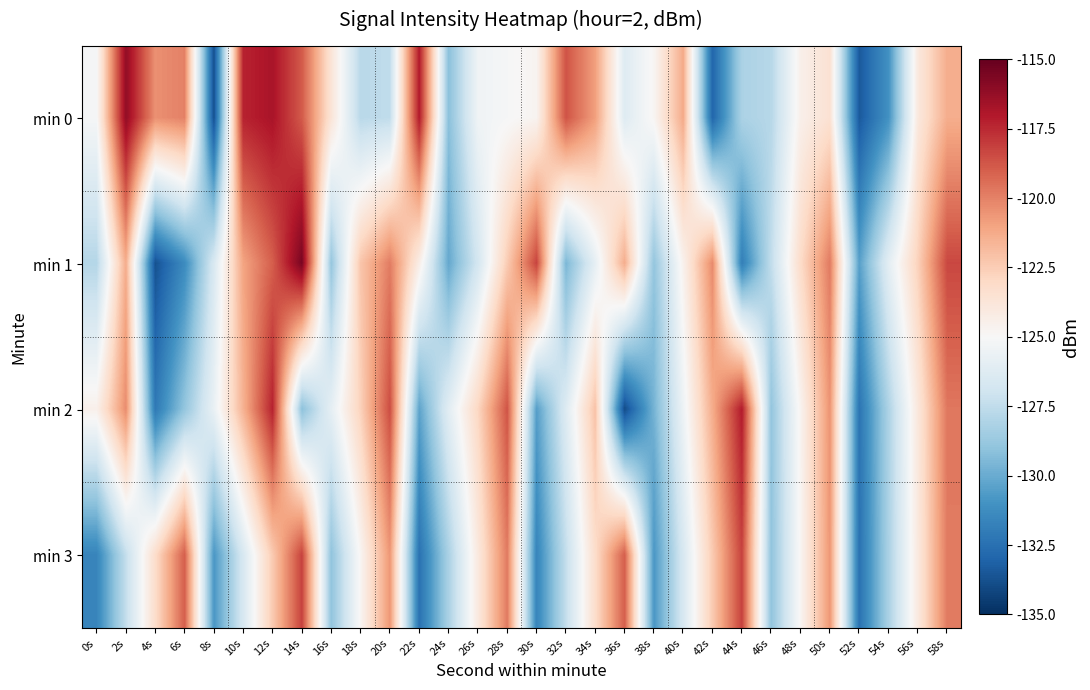

Reading left to right, transcribe all the data shown in this chart.

min 0: 0s=-125.1	2s=-116.2	4s=-120.4	6s=-120.0	8s=-133.8	10s=-117.3	12s=-116.8	14s=-118.9	16s=-123.7	18s=-127.7	20s=-127.5	22s=-117.1	24s=-129.2	26s=-125.4	28s=-125.1	30s=-124.7	32s=-118.7	34s=-120.9	36s=-126.3	38s=-124.8	40s=-121.2	42s=-132.9	44s=-128.2	46s=-127.8	48s=-124.5	50s=-123.5	52s=-133.4	54s=-131.0	56s=-124.0	58s=-121.3
min 1: 0s=-127.9	2s=-121.3	4s=-133.7	6s=-131.3	8s=-126.6	10s=-121.0	12s=-119.0	14s=-115.5	16s=-128.9	18s=-122.2	20s=-119.8	22s=-124.3	24s=-130.1	26s=-126.8	28s=-122.5	30s=-118.2	32s=-129.6	34s=-125.9	36s=-121.3	38s=-128.9	40s=-124.6	42s=-120.2	44s=-131.9	46s=-127.5	48s=-123.1	50s=-119.8	52s=-130.5	54s=-126.0	56s=-122.7	58s=-118.3
min 2: 0s=-124.5	2s=-120.3	4s=-132.1	6s=-128.9	8s=-125.7	10s=-121.5	12s=-117.3	14s=-129.1	16s=-125.9	18s=-122.7	20s=-118.5	22s=-130.3	24s=-126.1	26s=-122.9	28s=-118.7	30s=-130.5	32s=-126.3	34s=-122.1	36s=-133.9	38s=-129.7	40s=-125.5	42s=-121.3	44s=-117.1	46s=-128.9	48s=-124.7	50s=-120.5	52s=-132.3	54s=-128.1	56s=-123.9	58s=-119.7
min 3: 0s=-131.6	2s=-127.4	4s=-123.2	6s=-119.0	8s=-130.8	10s=-126.6	12s=-122.4	14s=-118.2	16s=-129.0	18s=-124.8	20s=-120.6	22s=-132.4	24s=-128.2	26s=-124.0	28s=-119.8	30s=-131.6	32s=-127.4	34s=-123.2	36s=-119.0	38s=-130.8	40s=-126.6	42s=-122.4	44s=-118.2	46s=-129.0	48s=-124.8	50s=-120.6	52s=-132.4	54s=-128.2	56s=-124.0	58s=-119.8